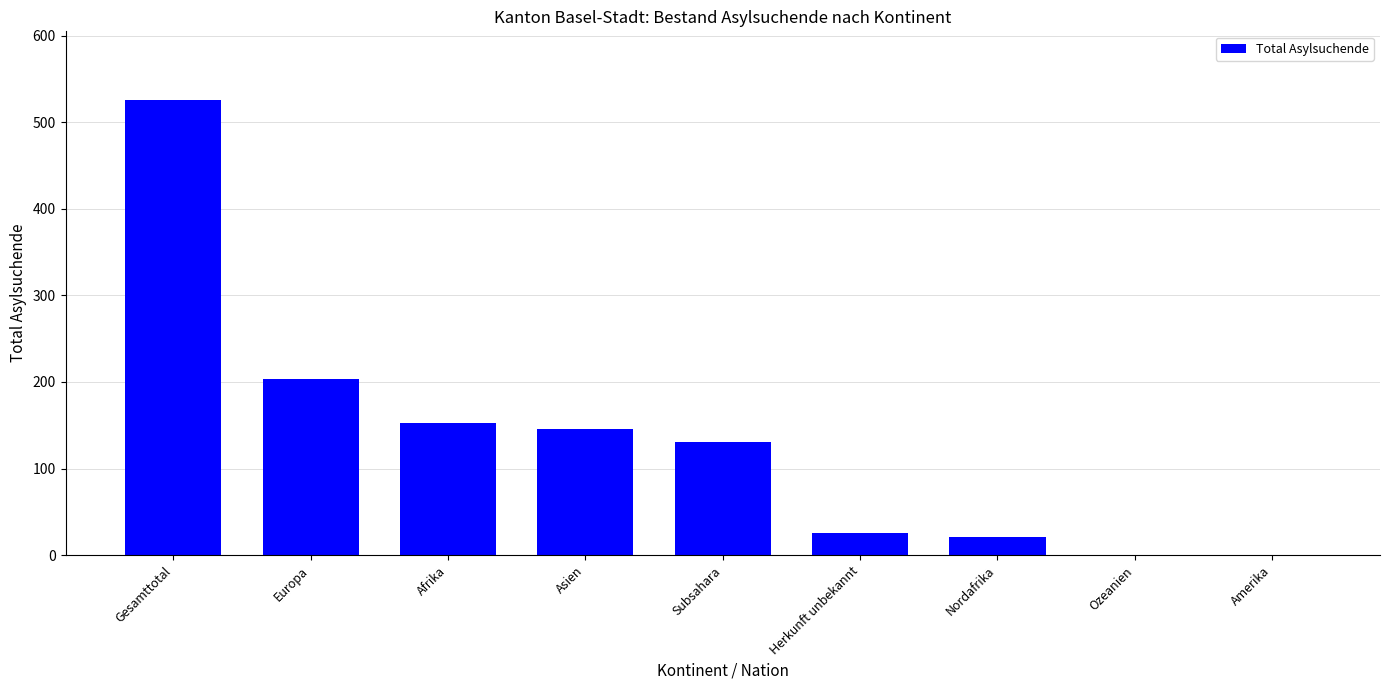

What is the sum of the values at Ozeanien and Europa?

203